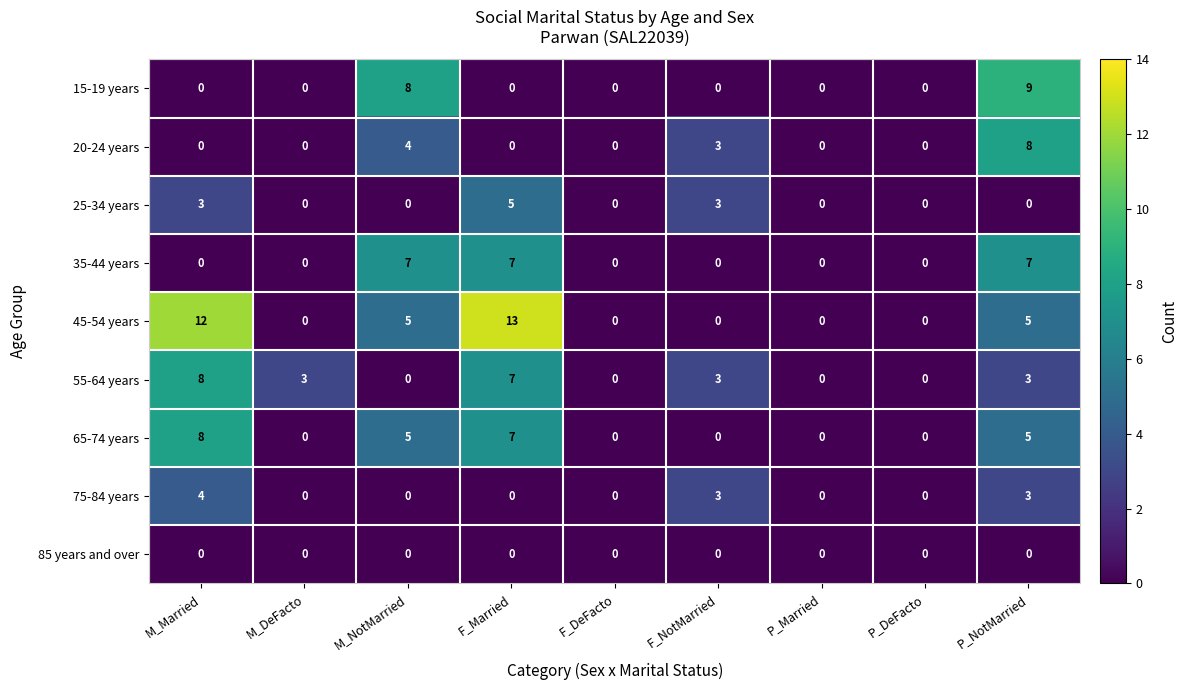

How many 35-44 years values are between 0 and 7?

9